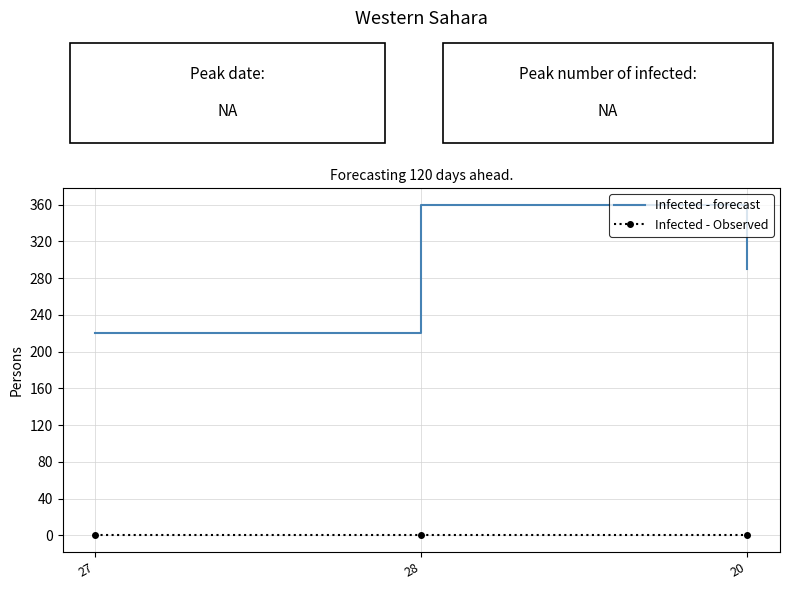

Which series has the largest range (max minus min)?

Infected - forecast